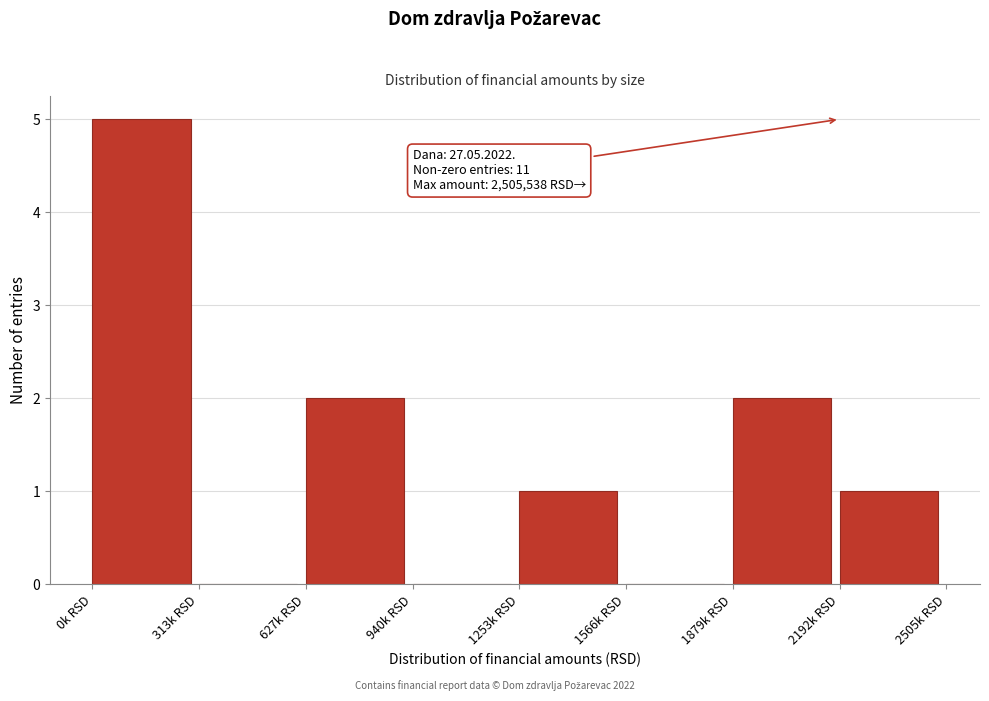

Reading right to left, transcribe all the data shown in this chart.

2192k RSD=1	1879k RSD=2	1566k RSD=0	1253k RSD=1	940k RSD=0	627k RSD=2	313k RSD=0	0k RSD=5